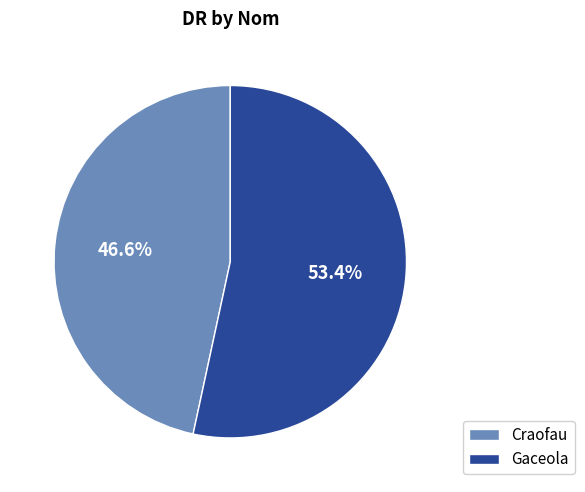

How many slices are in this pie chart?

2